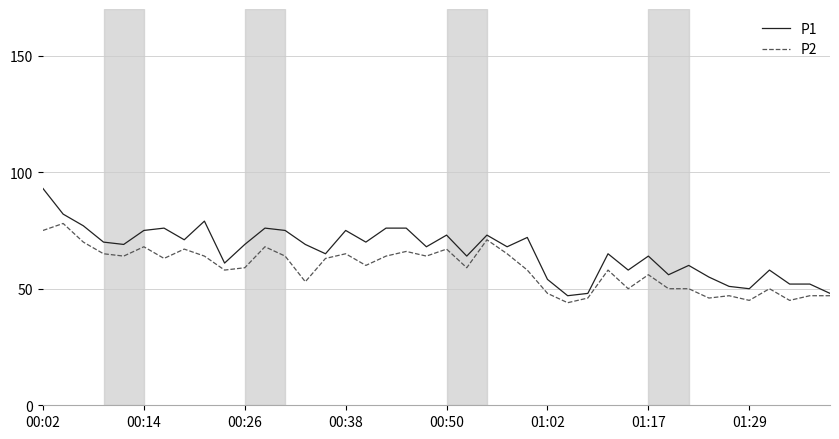

Which series has the largest total across all categories?

P1